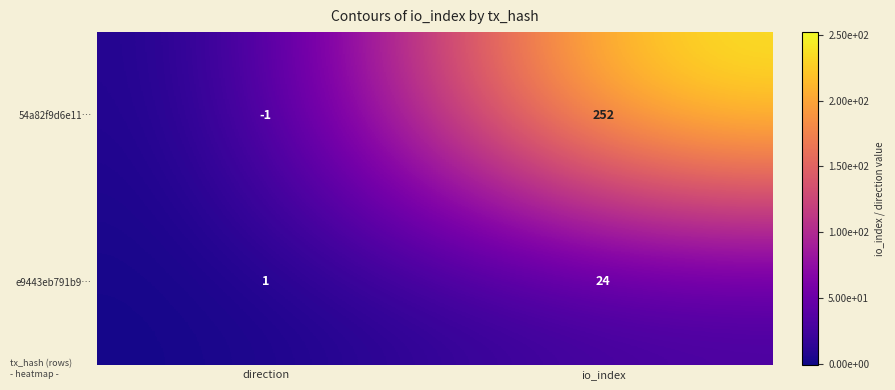

Reading right to left, what are all the values shown in this chart?

54a82f9d6e11…: 252	-1
e9443eb791b9…: 24	1